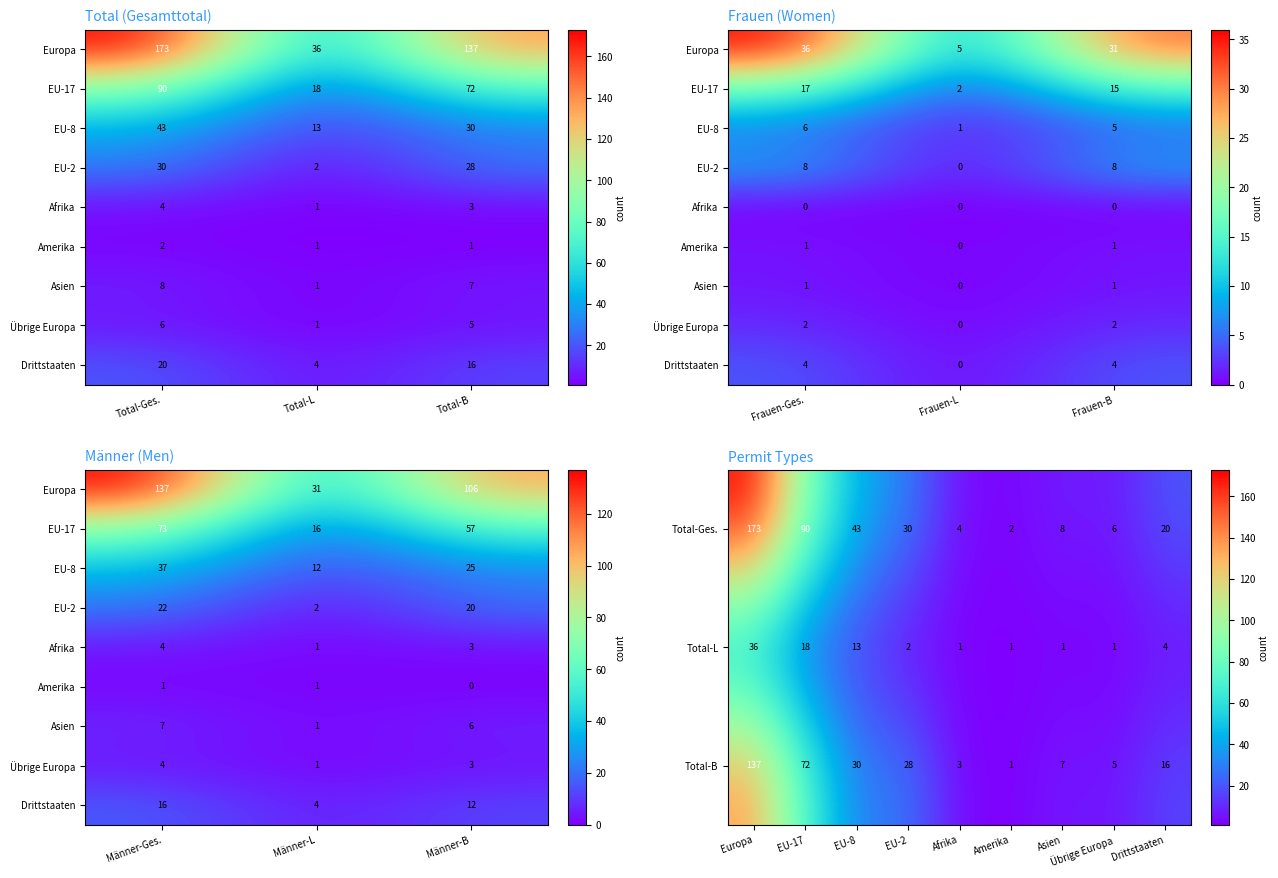

True or false: Amerika has a value of 1 at 5.

False